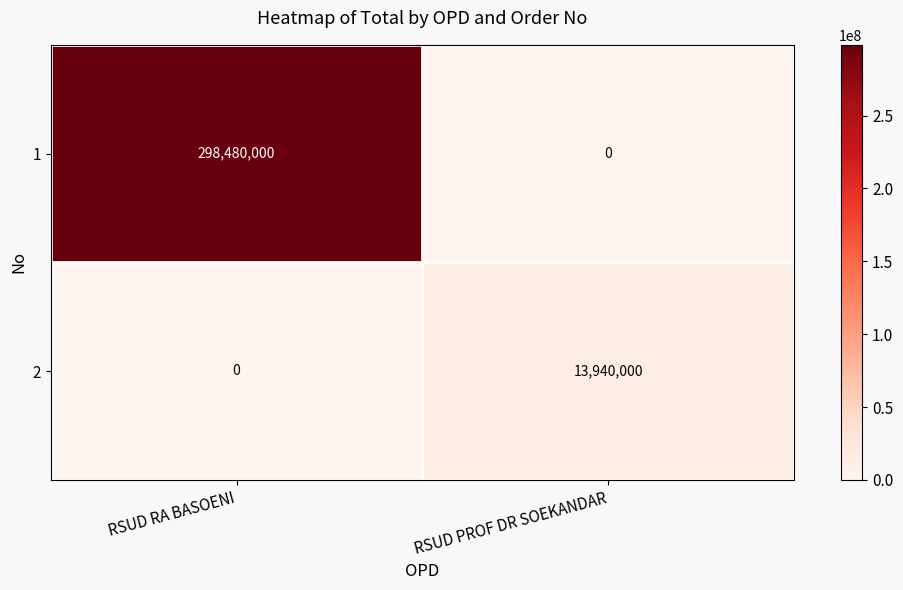

What is the total value across all series at RSUD PROF DR SOEKANDAR?

13940000